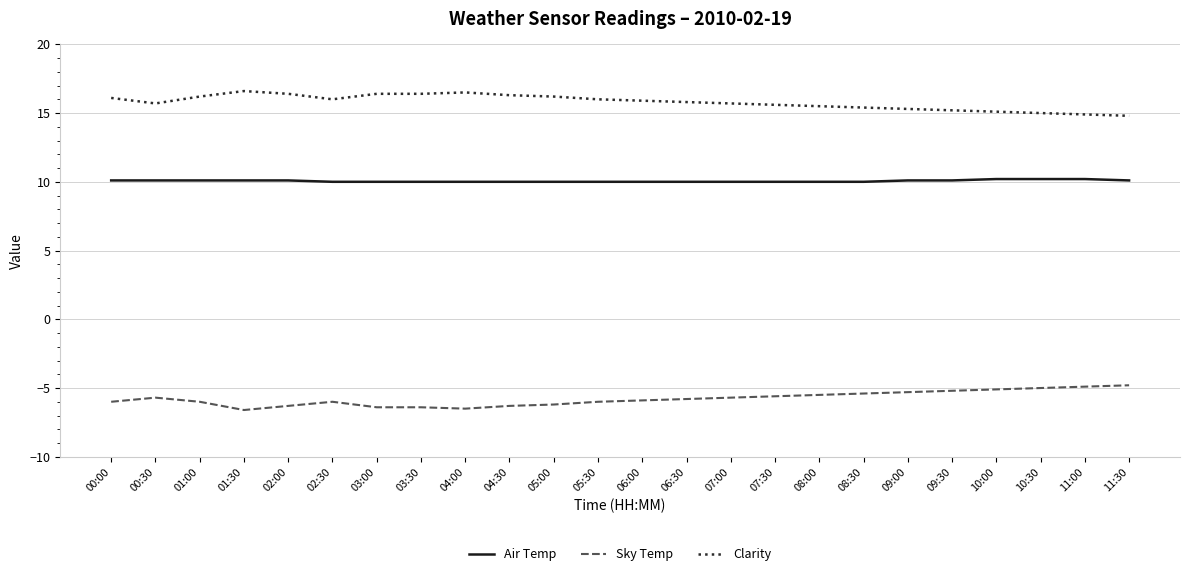

What is the total value across all series at 00:00?

20.2